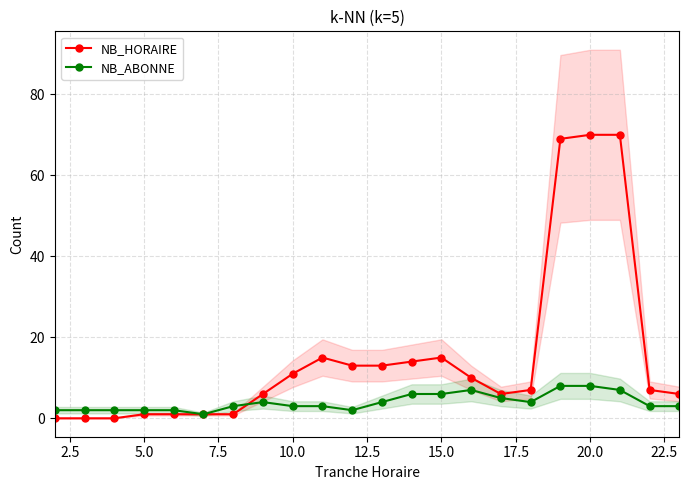

What is the highest value of the NB_ABONNE series?

8